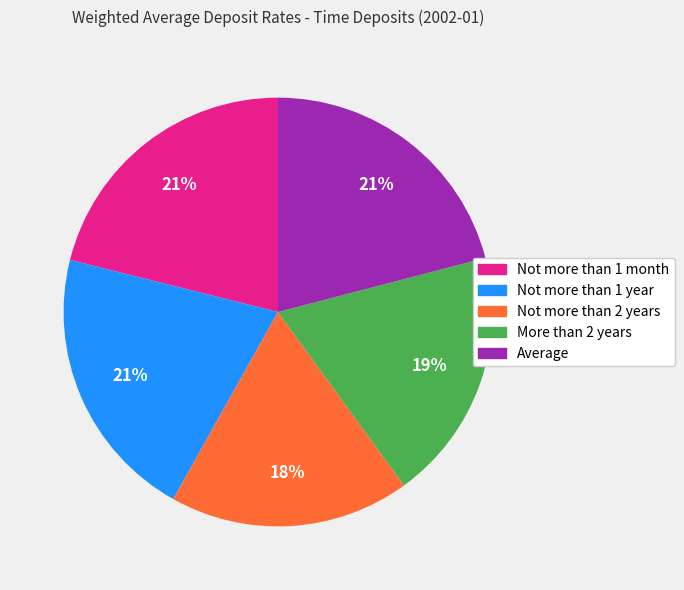

How many slices are in this pie chart?

5